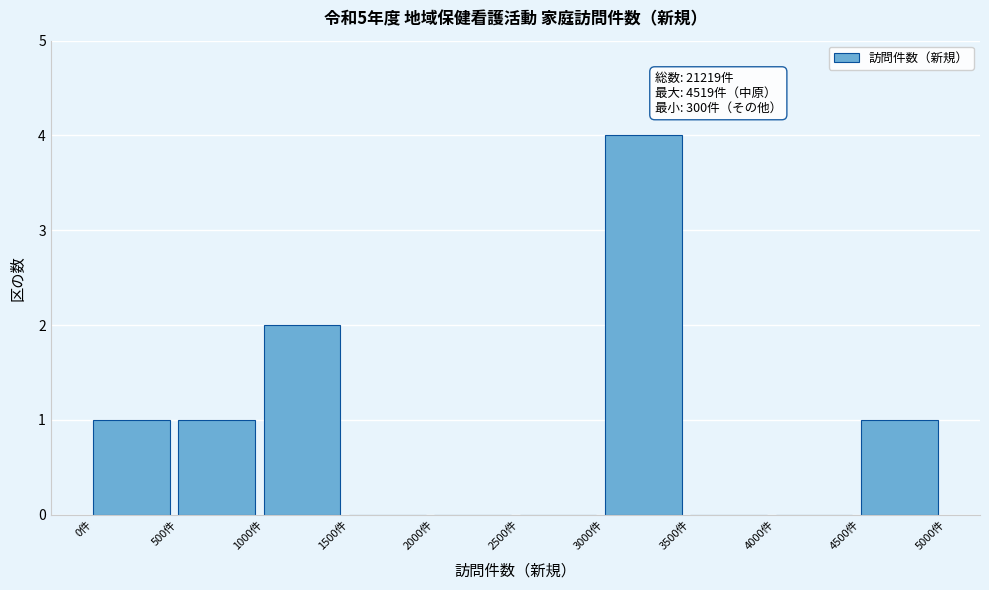

Which range on the x-axis has the tallest bar?

3000 to 3500